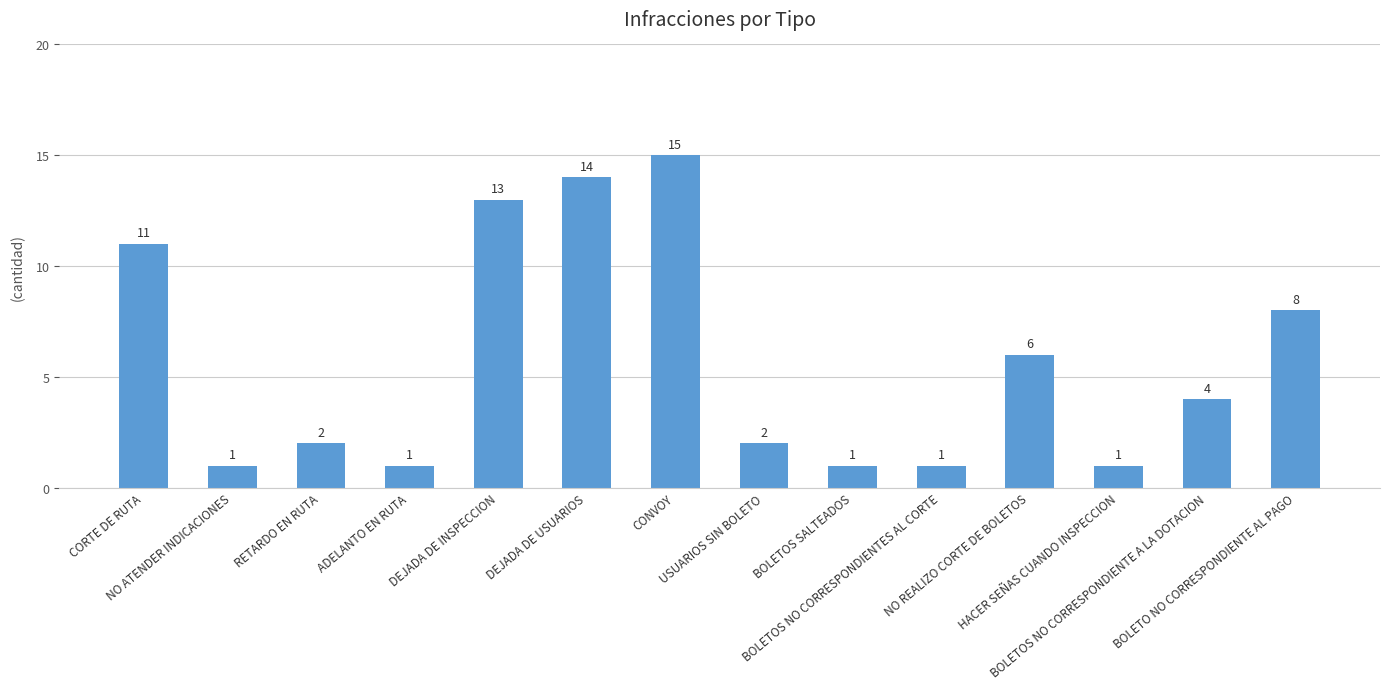

What is the sum of all values?

80